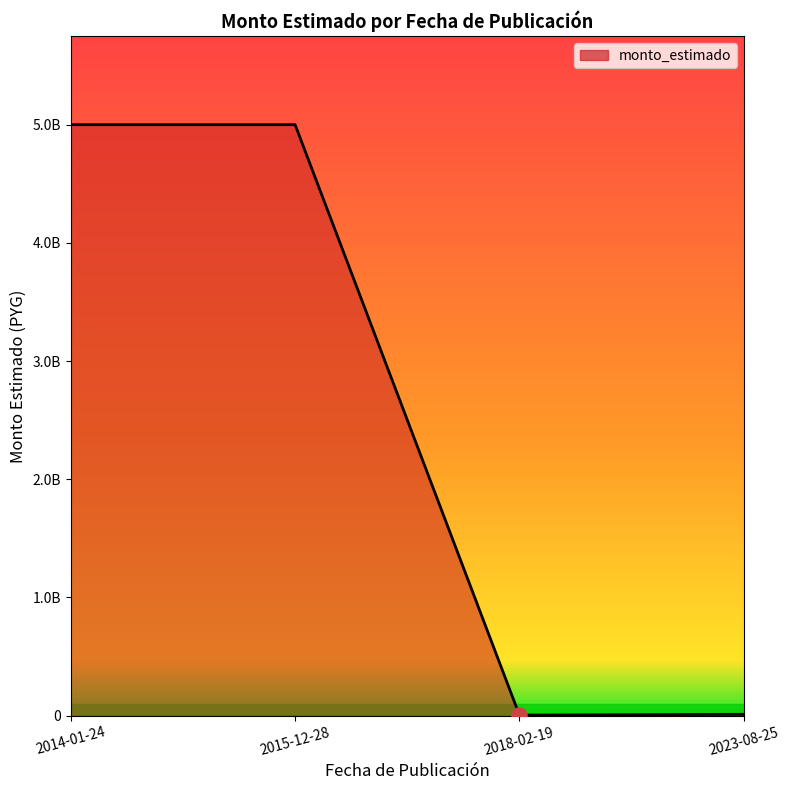

Which has a higher value, 2015-12-28 or 2014-01-24?

2015-12-28